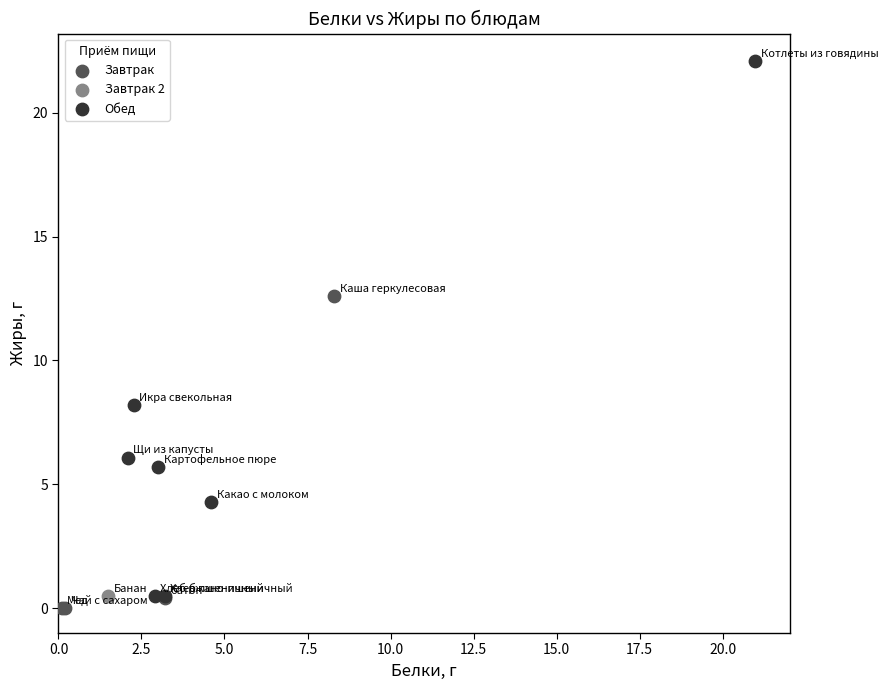

Which series reaches the maximum Y coordinate?

Обед